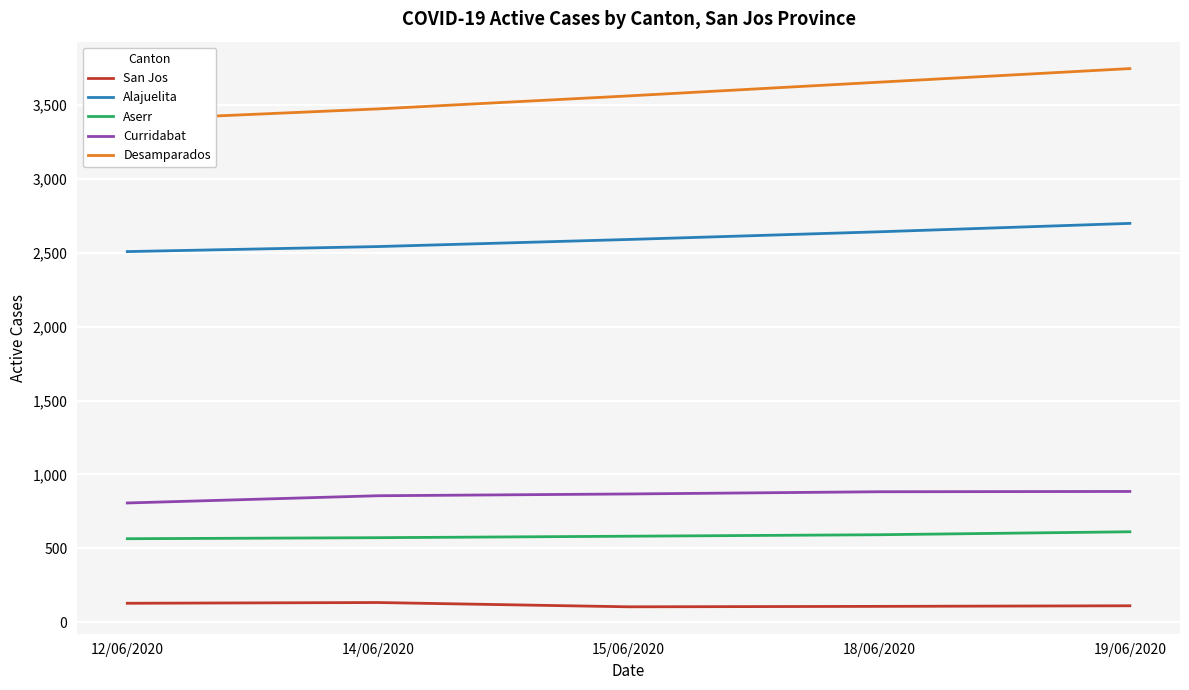

How many San Jos values are between 107 and 128?

3